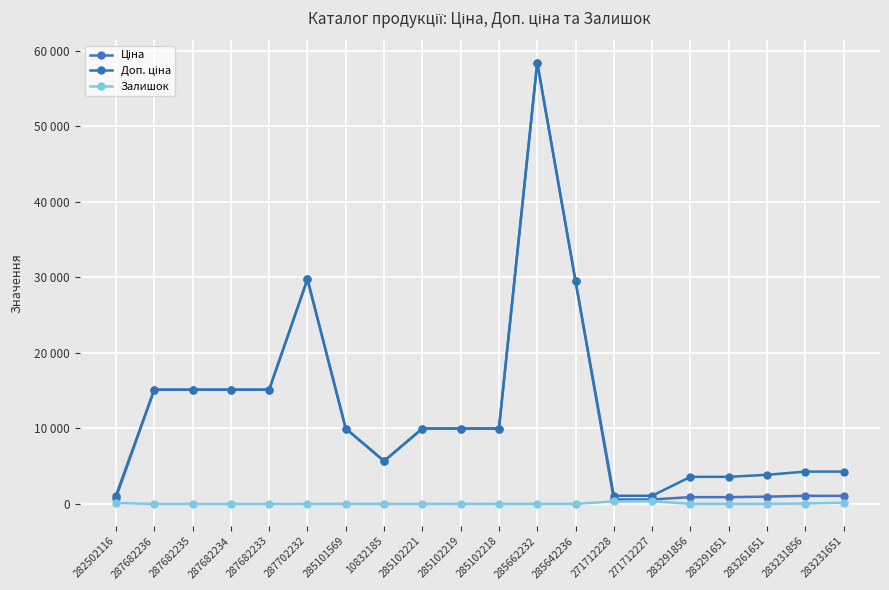

True or false: Доп. ціна and Ціна cross at least once.

False